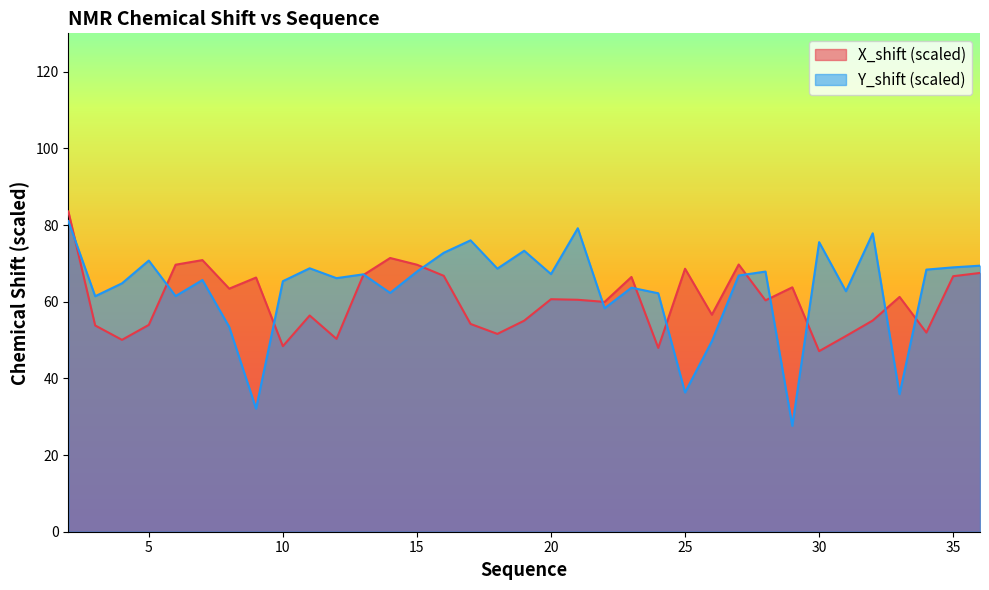

True or false: Y_shift has a value of 73.5 at 26.

False